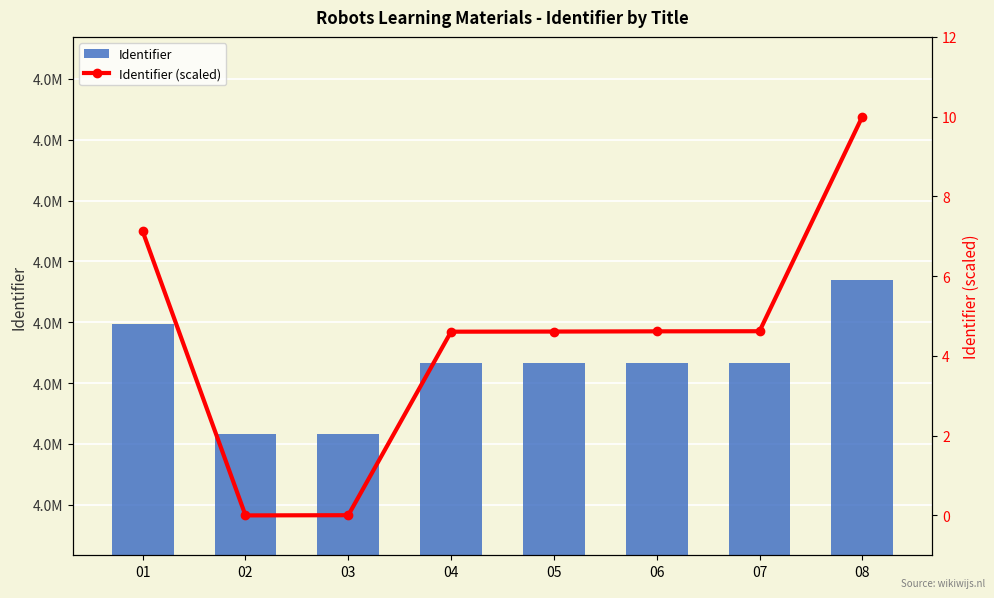

How many categories are shown in the chart?

8